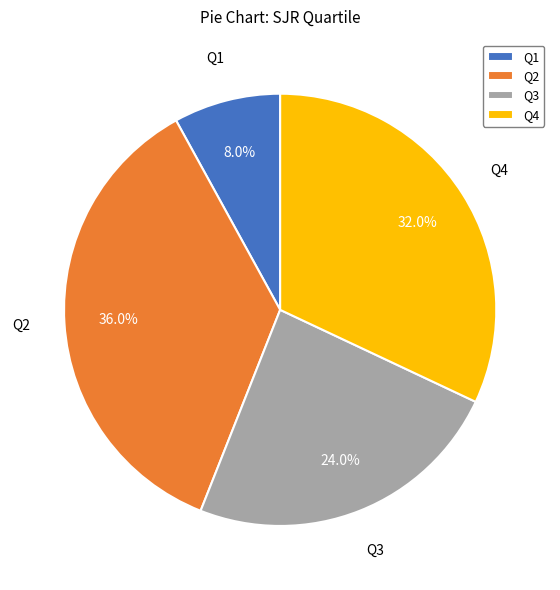

Do Q3 and Q1 together represent more than half of the pie?

No